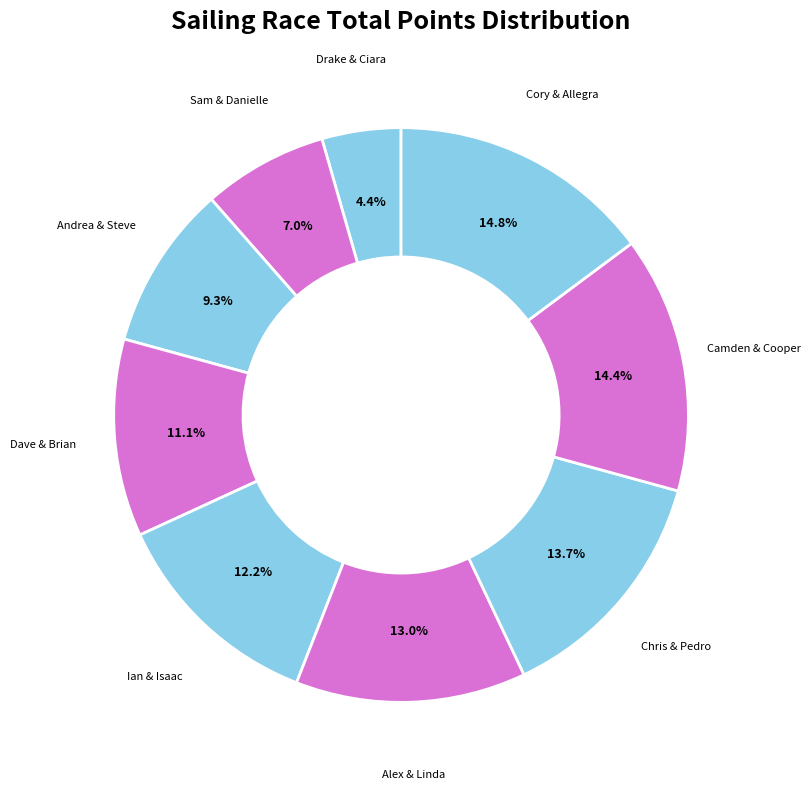

How many slices are in this pie chart?

9